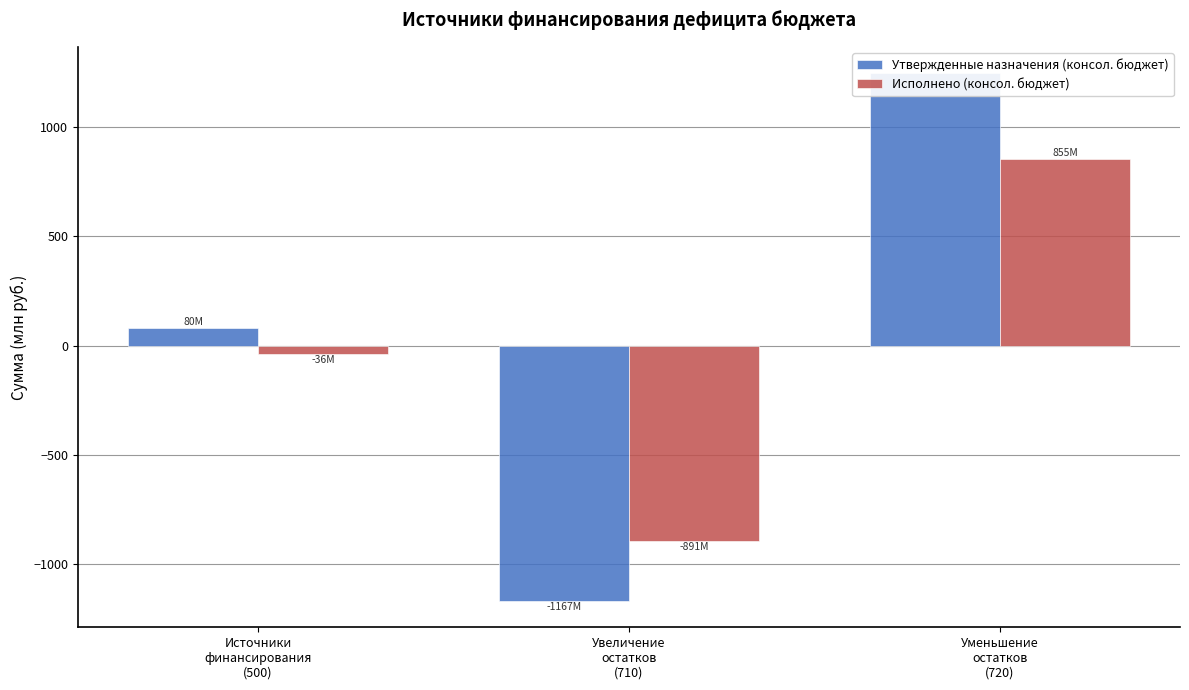

Which series has the largest range (max minus min)?

Утвержденные назначения (консол. бюджет)